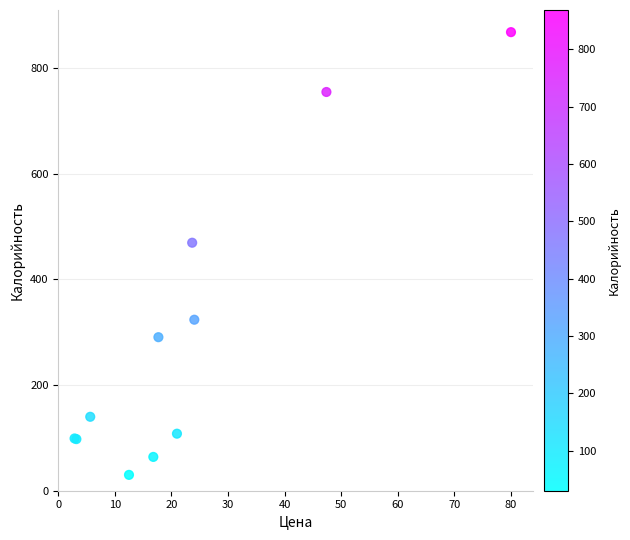

What Y value in the scatter plot is closest to 449?

469.6